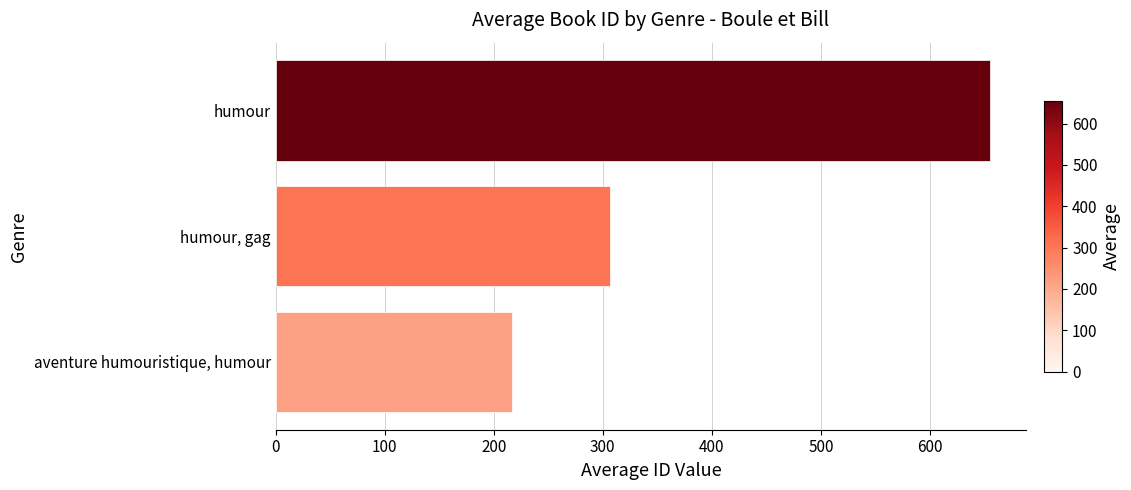

Reading top to bottom, transcribe all the data shown in this chart.

655.5	306.8	217.0